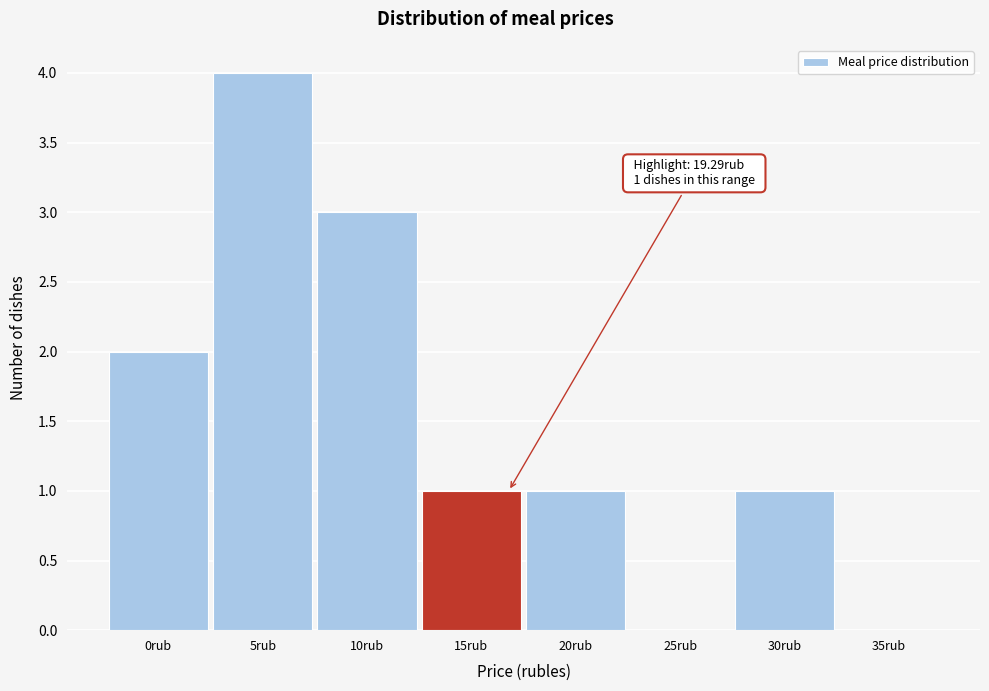

Reading left to right, what are all the values shown in this chart?

0rub=2	5rub=4	10rub=3	15rub=1	20rub=1	25rub=0	30rub=1	35rub=0